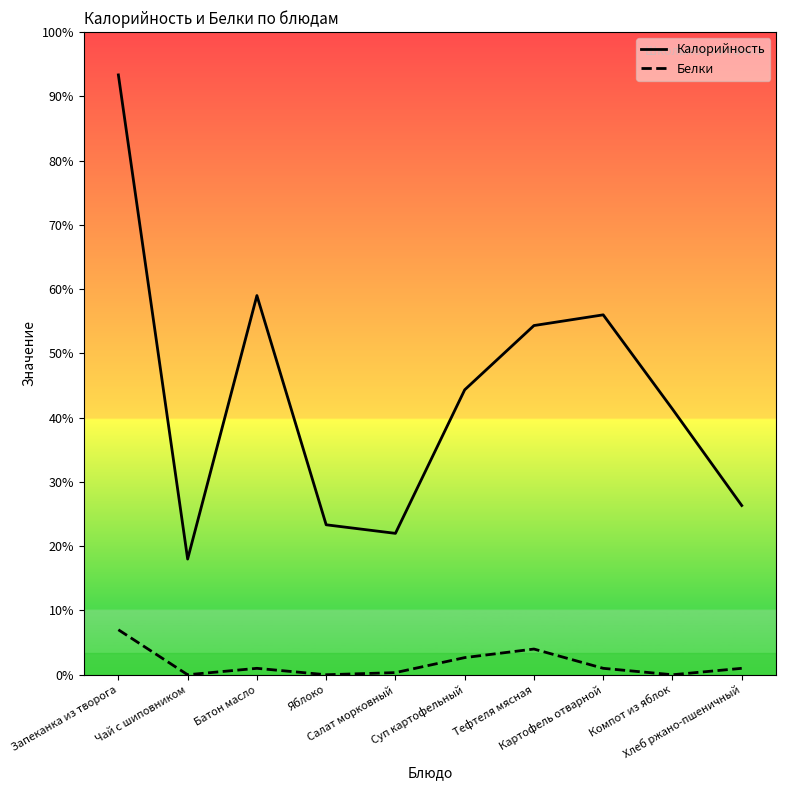

At which category does Белки reach its first local peak?

Батон масло